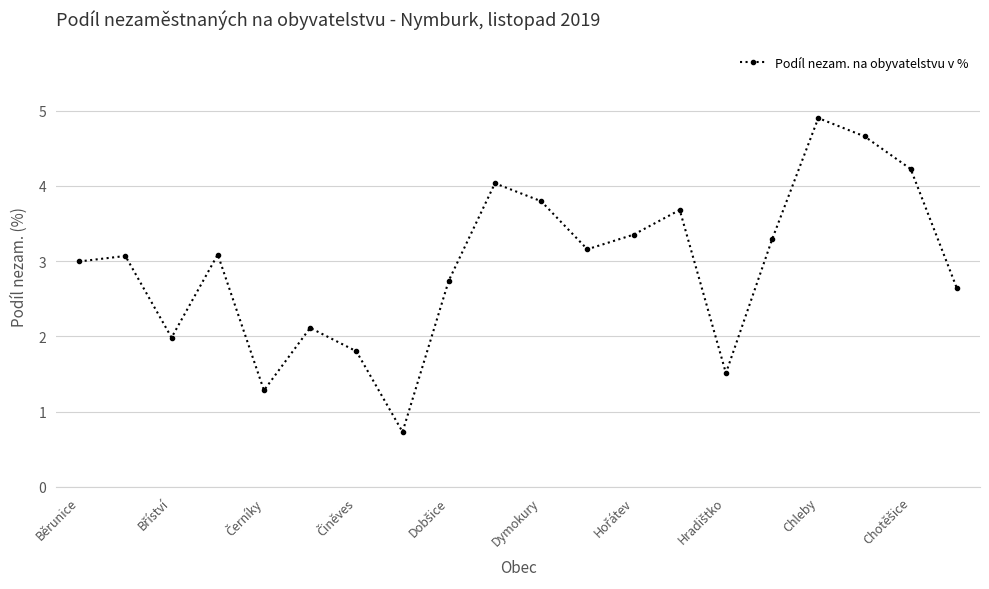

What is the minimum value shown in the chart?

0.7